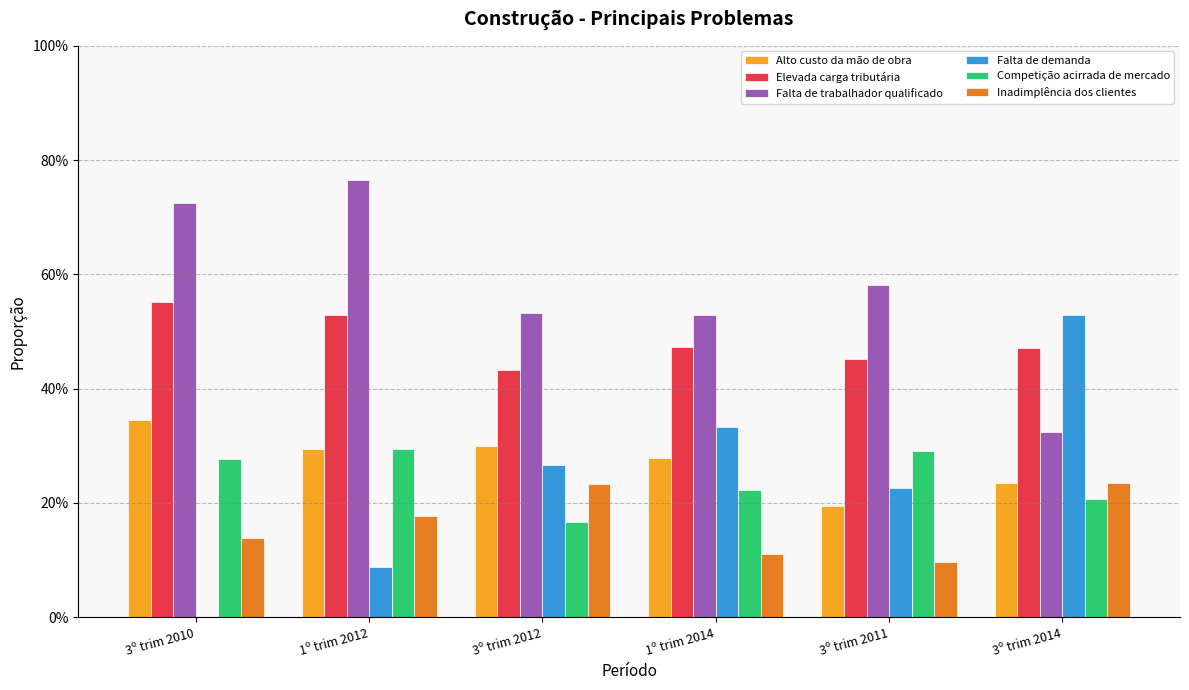

What is the spread (max minus min) of values at 3º trim 2012?

0.4